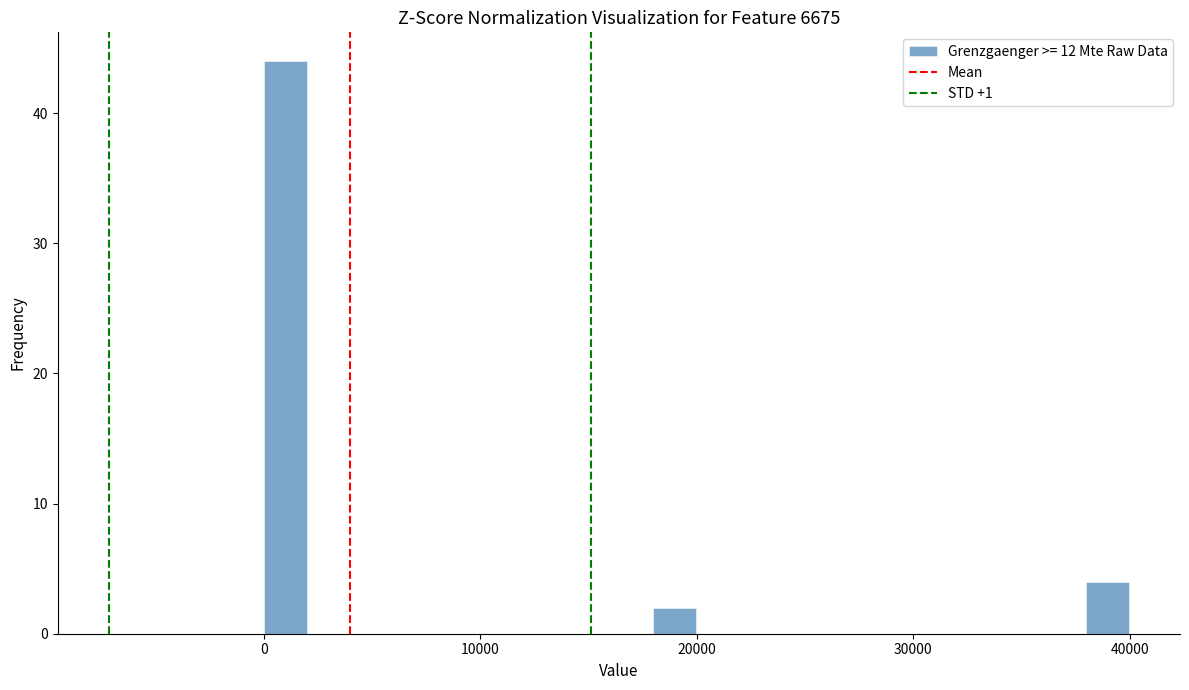

Read against the x-axis, roughly where is the centre of the tallest bar?

1000